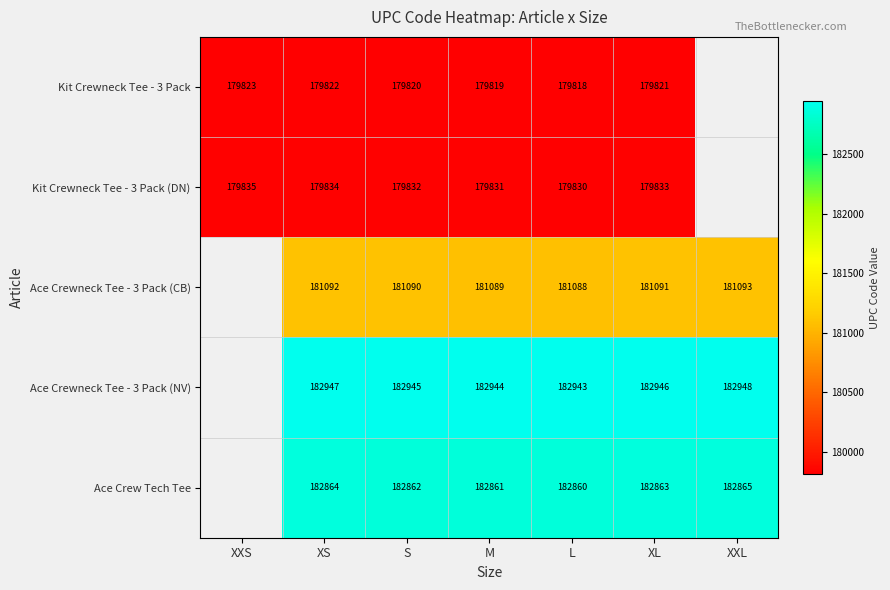

What is the total value across all series at S?

906549